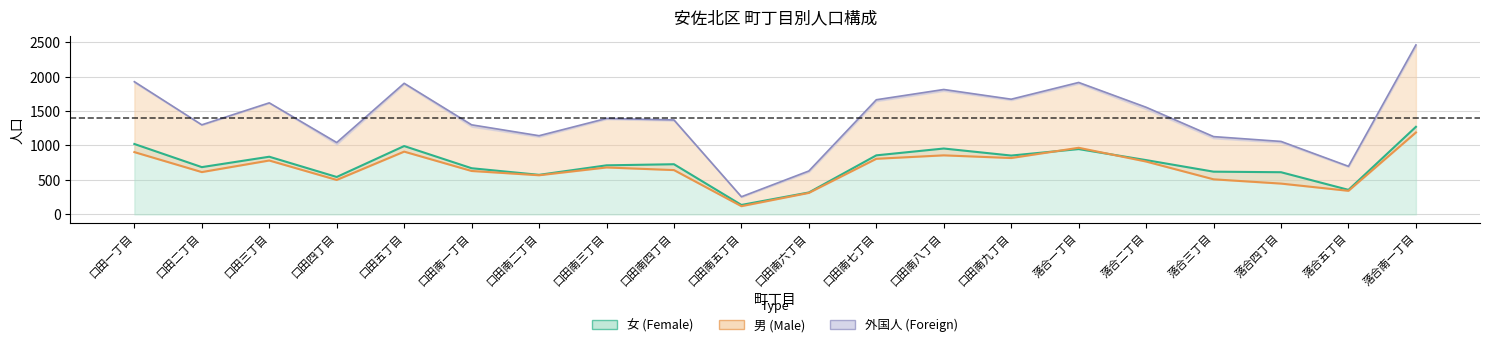

True or false: 日本人計 has more than 0 points higher than both neighbors.

True